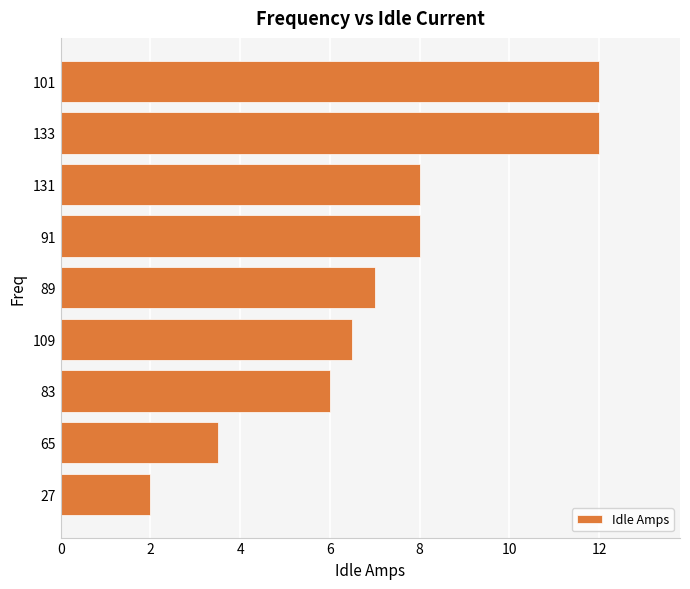

What is the change in value from 89 to 101?

+5.0